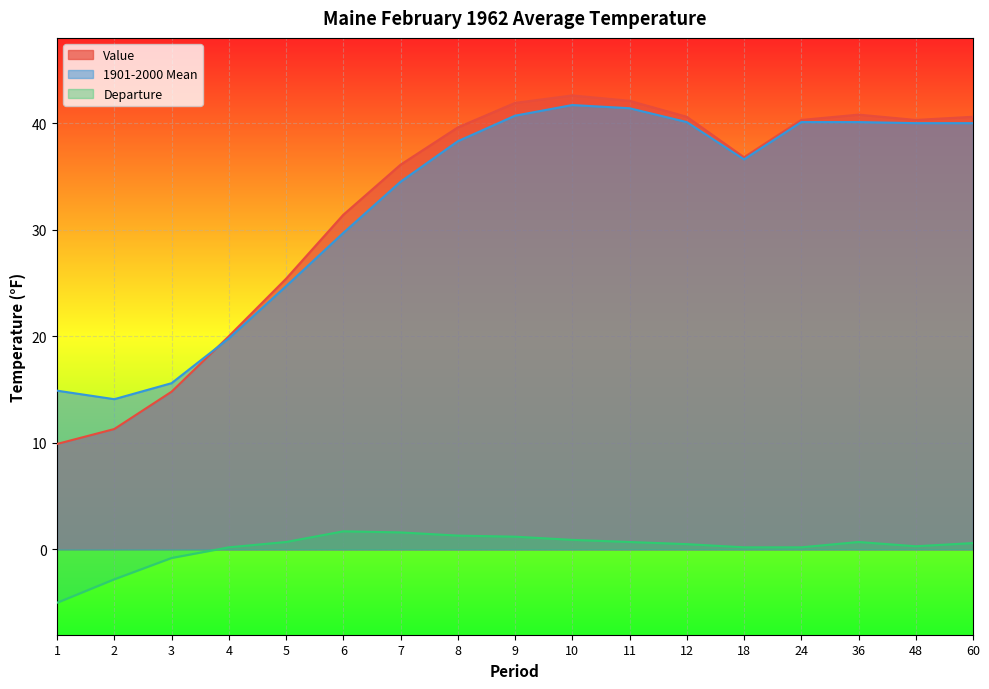

What is the sum of the Value values at 8 and 12?

80.2